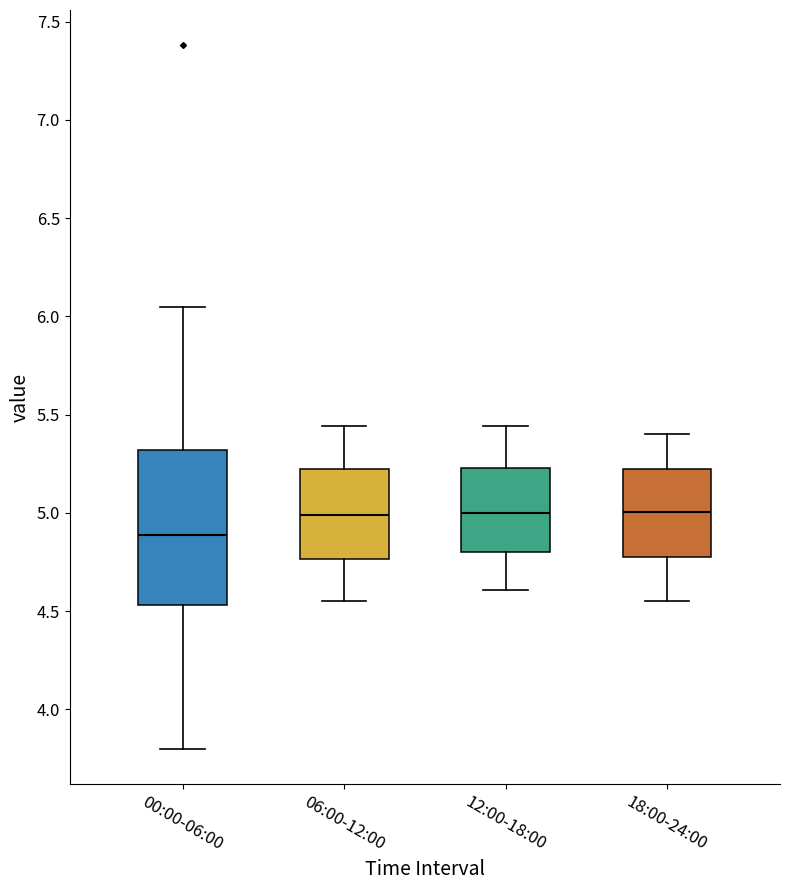

Reading left to right, transcribe this box plot: for each box, give where its median line is, the range the box spans, and where its two whiskers end, as read against the y-axis. The values are not printed on the chart, so give them approximately, as read against the axis.

00:00-06:00: median 4.90, box 4.55 to 5.30, whiskers 3.80 to 6.05
06:00-12:00: median 5.00, box 4.75 to 5.20, whiskers 4.55 to 5.45
12:00-18:00: median 5.00, box 4.80 to 5.25, whiskers 4.60 to 5.45
18:00-24:00: median 5.00, box 4.80 to 5.20, whiskers 4.55 to 5.40